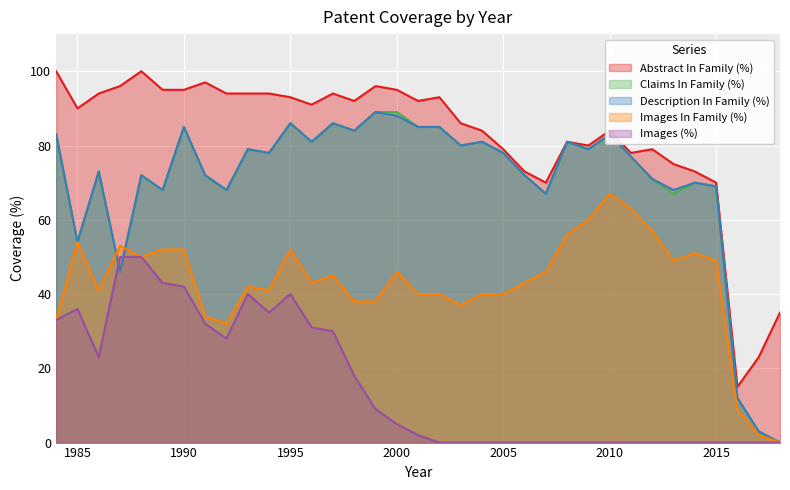

How many interior local valleys does the Description In Family (%) series have?

11